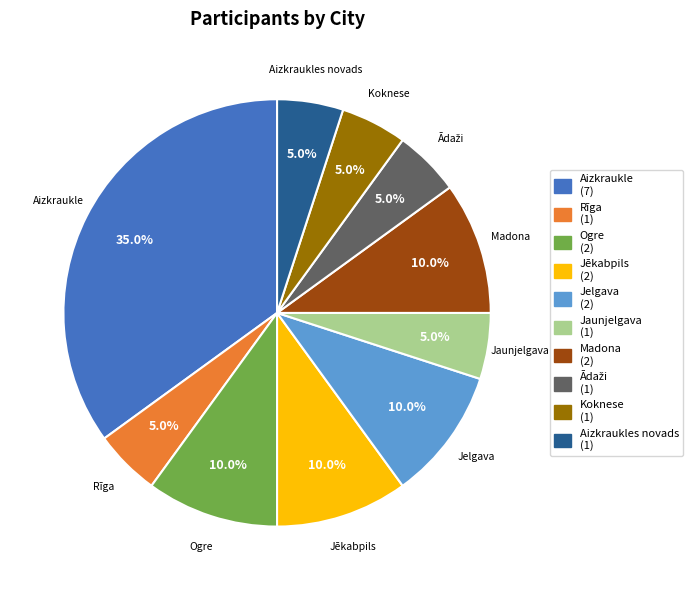

Is there any slice that represents more than half of the pie?

No